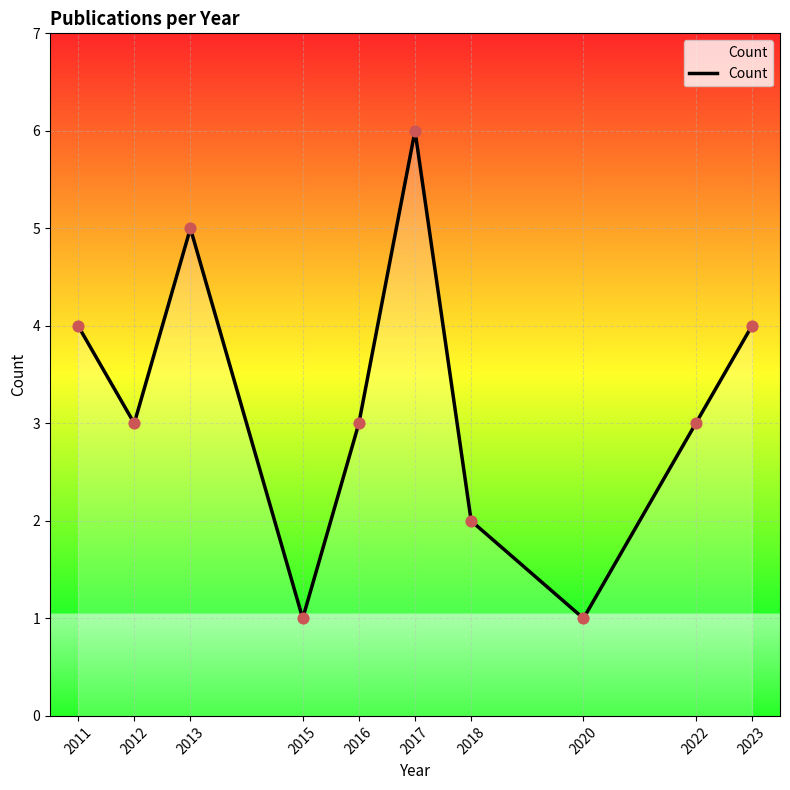

Which has a higher value, 2018 or 2020?

2018